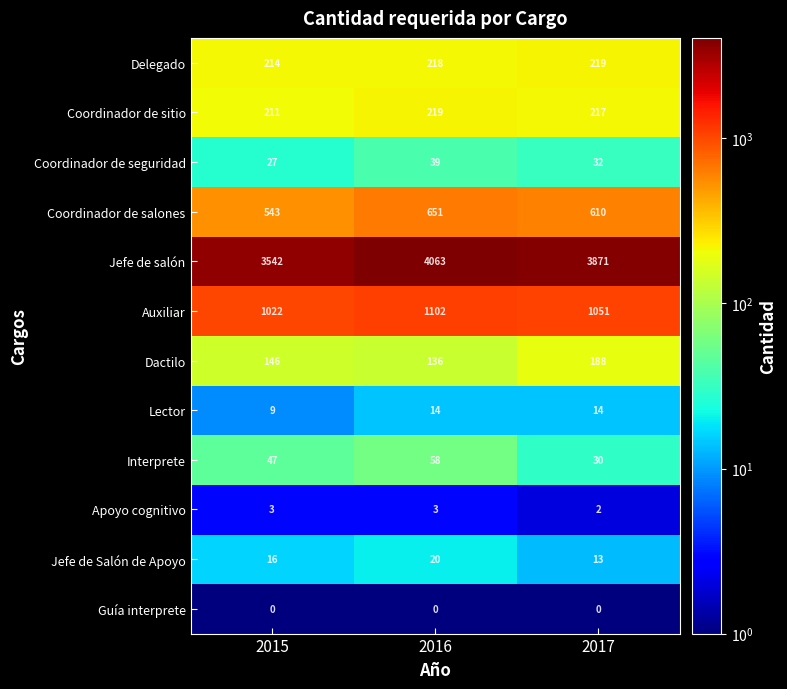

Which series has the largest total across all categories?

Jefe de salón